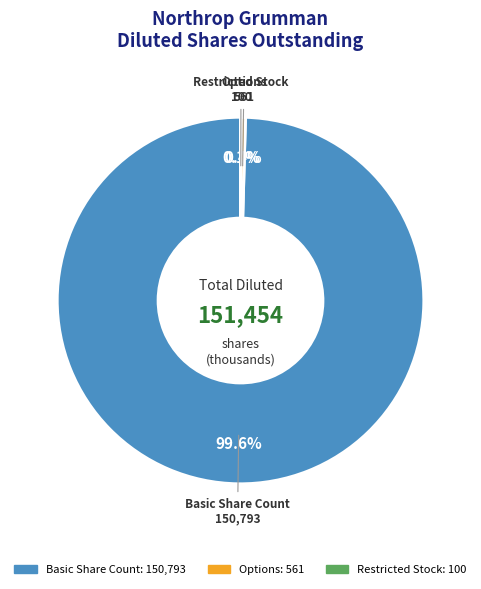

True or false: Basic Share Count accounts for 100% of the total.

True